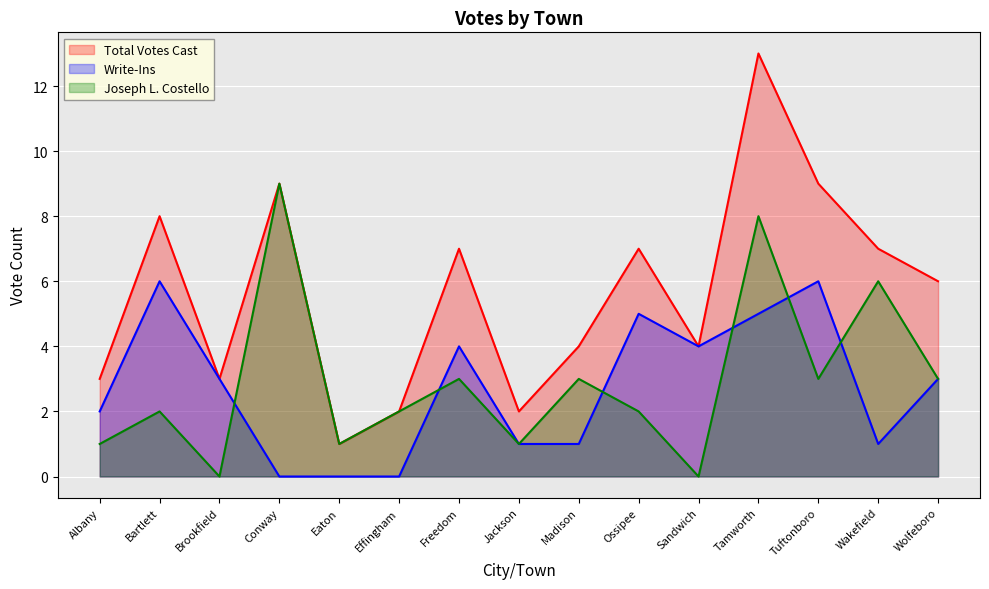

How many data points in Write-Ins are above 3?

6